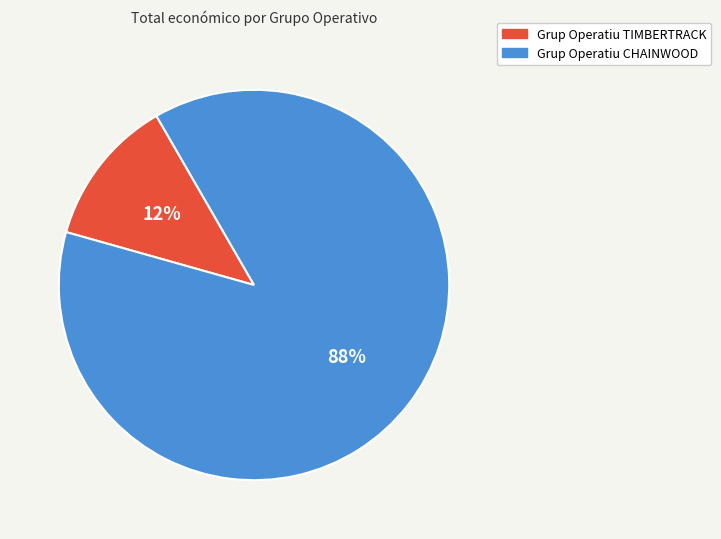

Rank the categories by value from lowest to highest.

Grup Operatiu TIMBERTRACK, Grup Operatiu CHAINWOOD